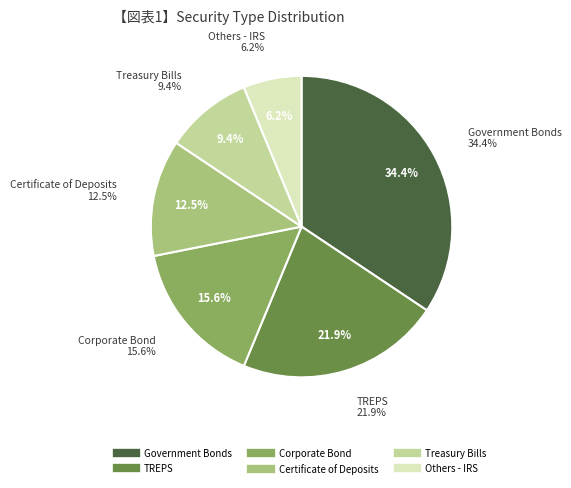

How many slices are in this pie chart?

6